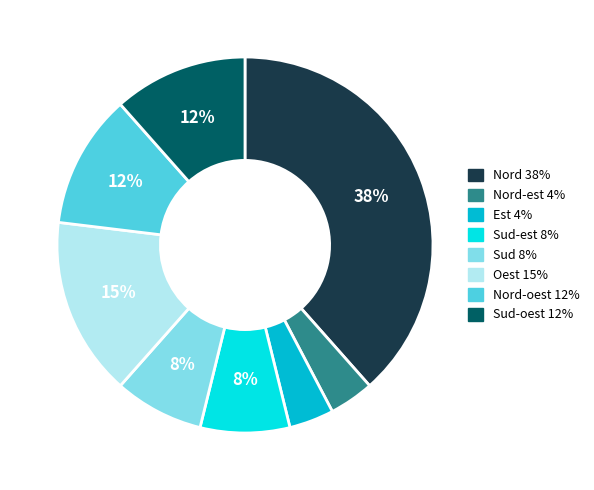

Is there any slice that represents more than half of the pie?

No